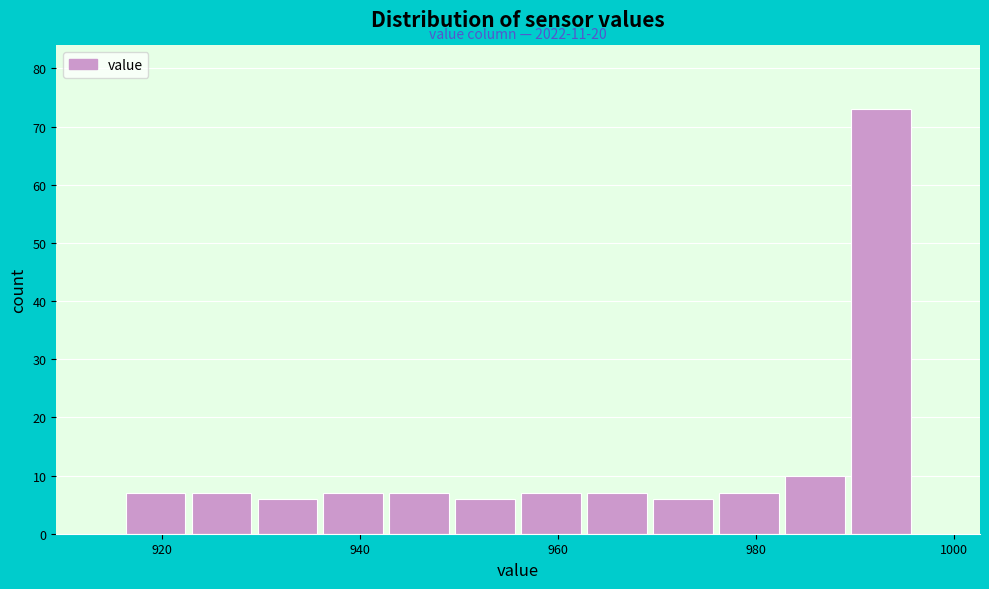

Around what value on the x-axis is the tallest bar? Give the approximate position of its centre, as read against the axis.

992